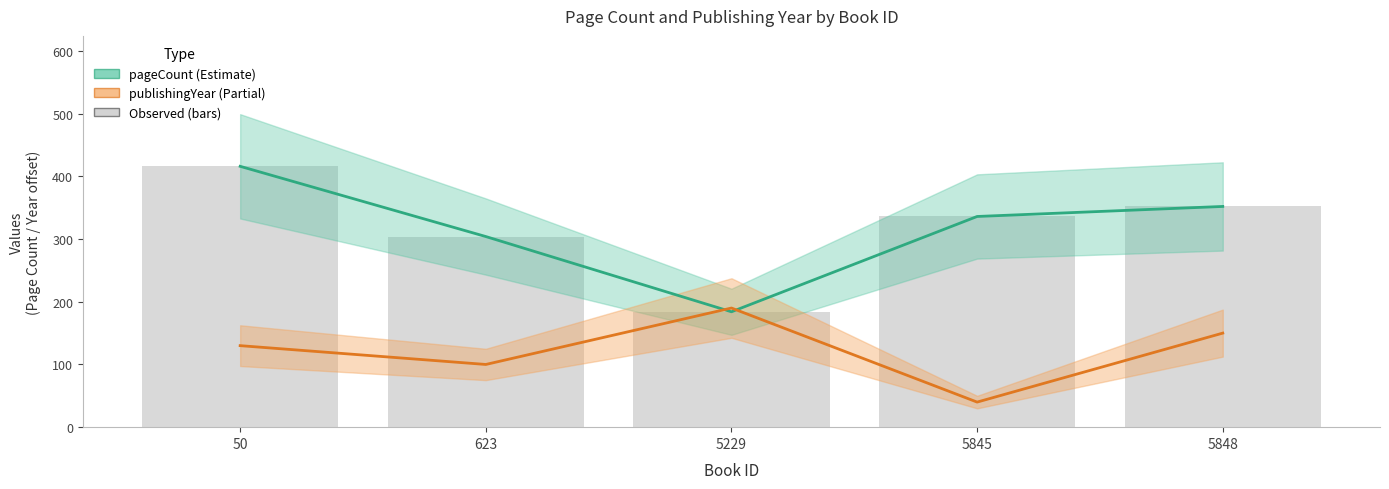

True or false: pageCount (Estimate) has a value of 416 at 50.

True